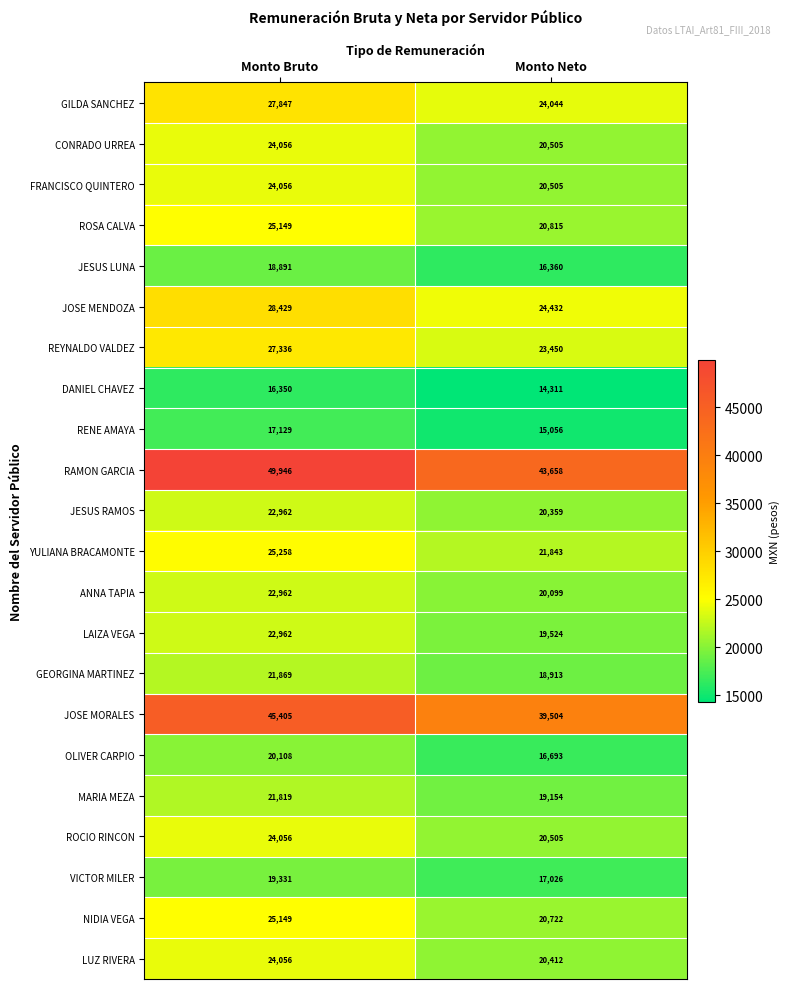

Read the JOSE MENDOZA value at Monto Neto, to the nearest 10.

24430